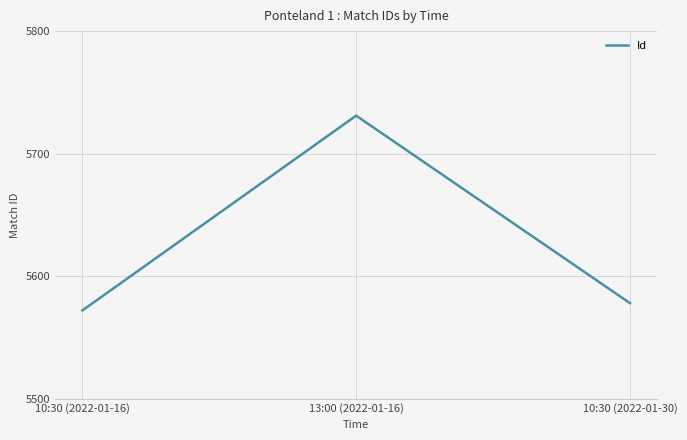

How many lines are shown in the chart?

1